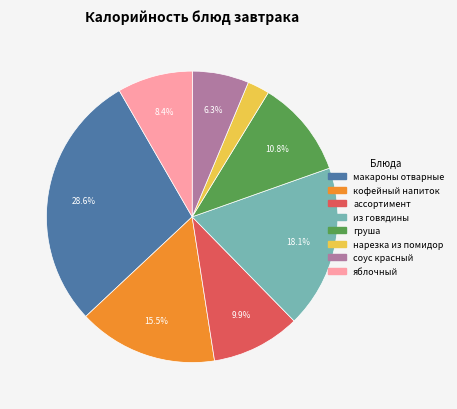

How many segments does this pie chart have?

8